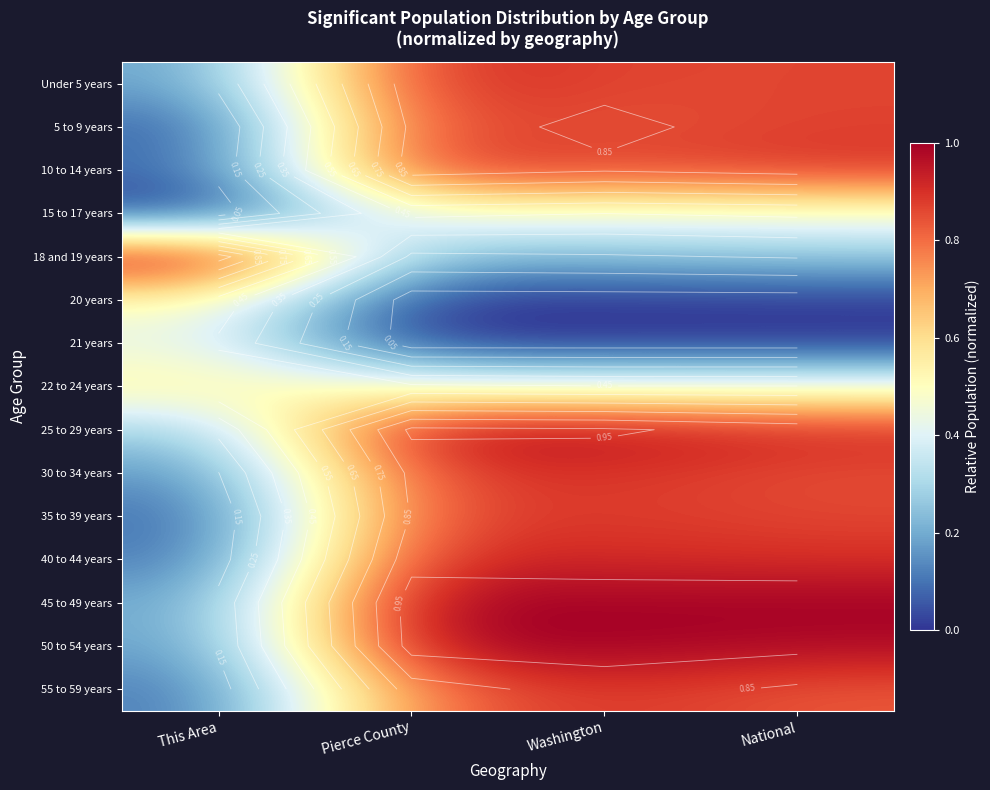

What is the average value of the 18 and 19 years series?

0.4